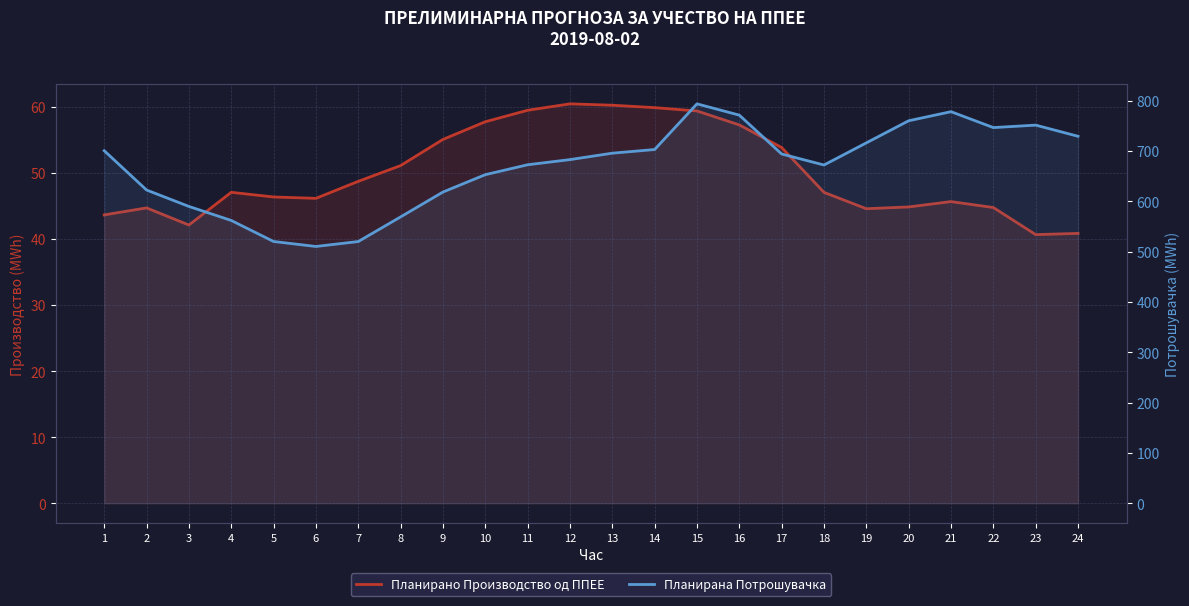

True or false: Планирано Производство од ППЕЕ has a value of 72.7 at 1.

False